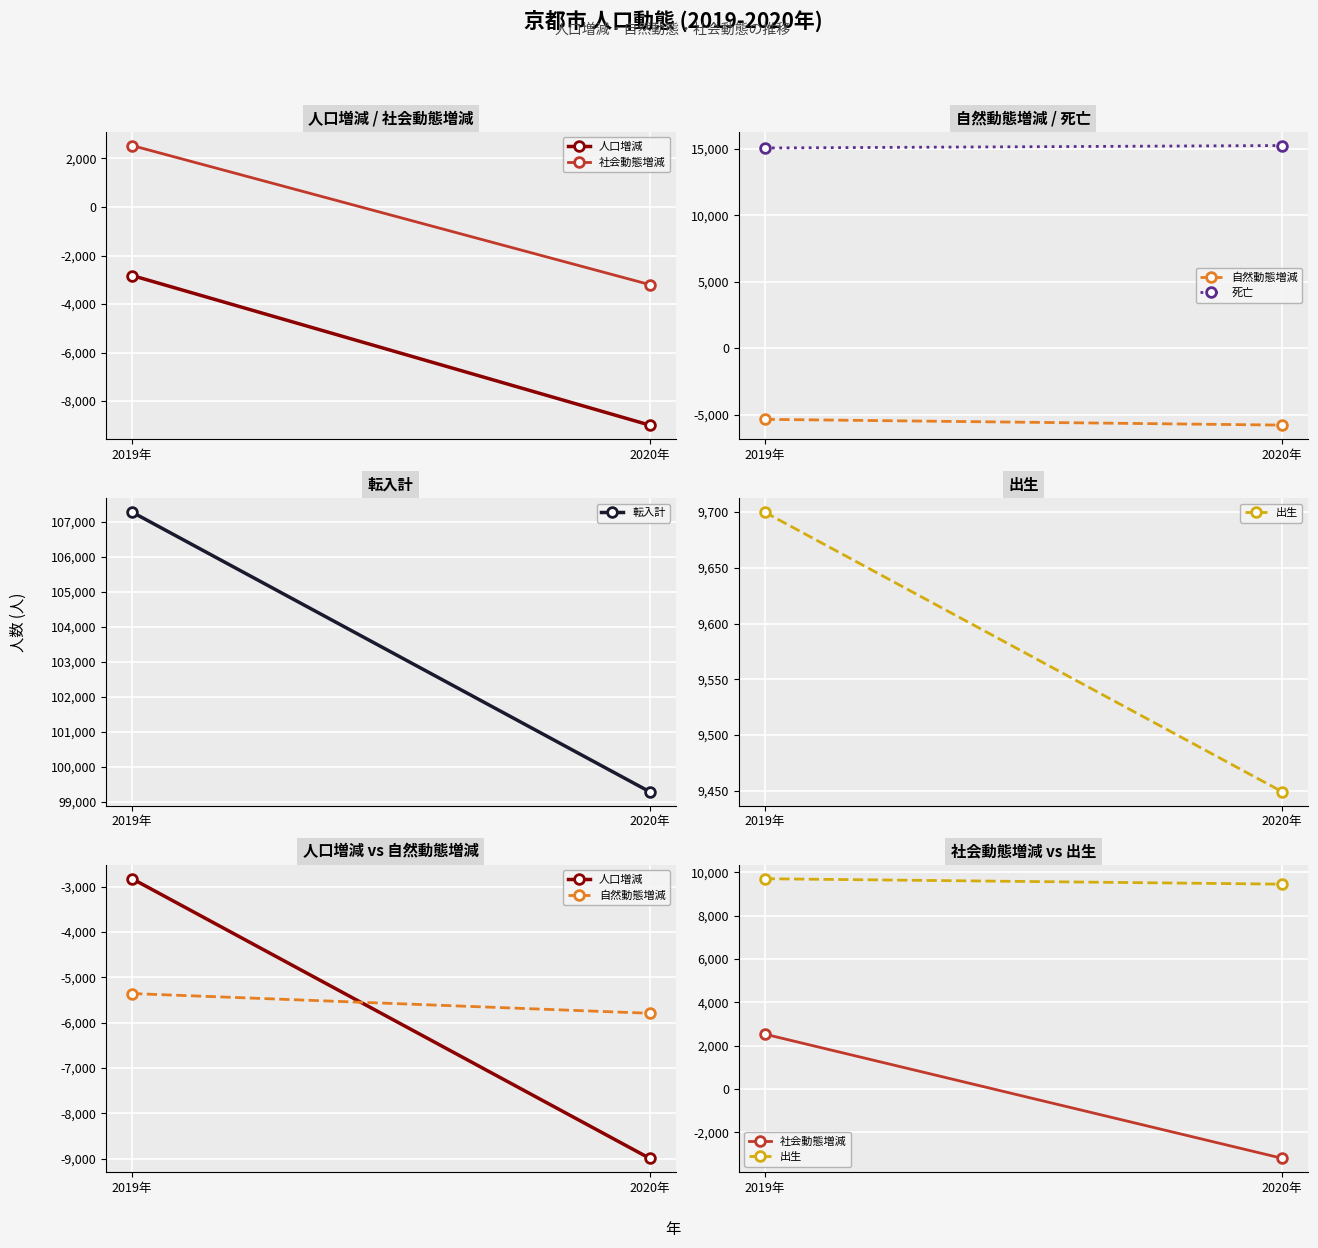

What is the sum of all 自然動態増減 values?

-11147